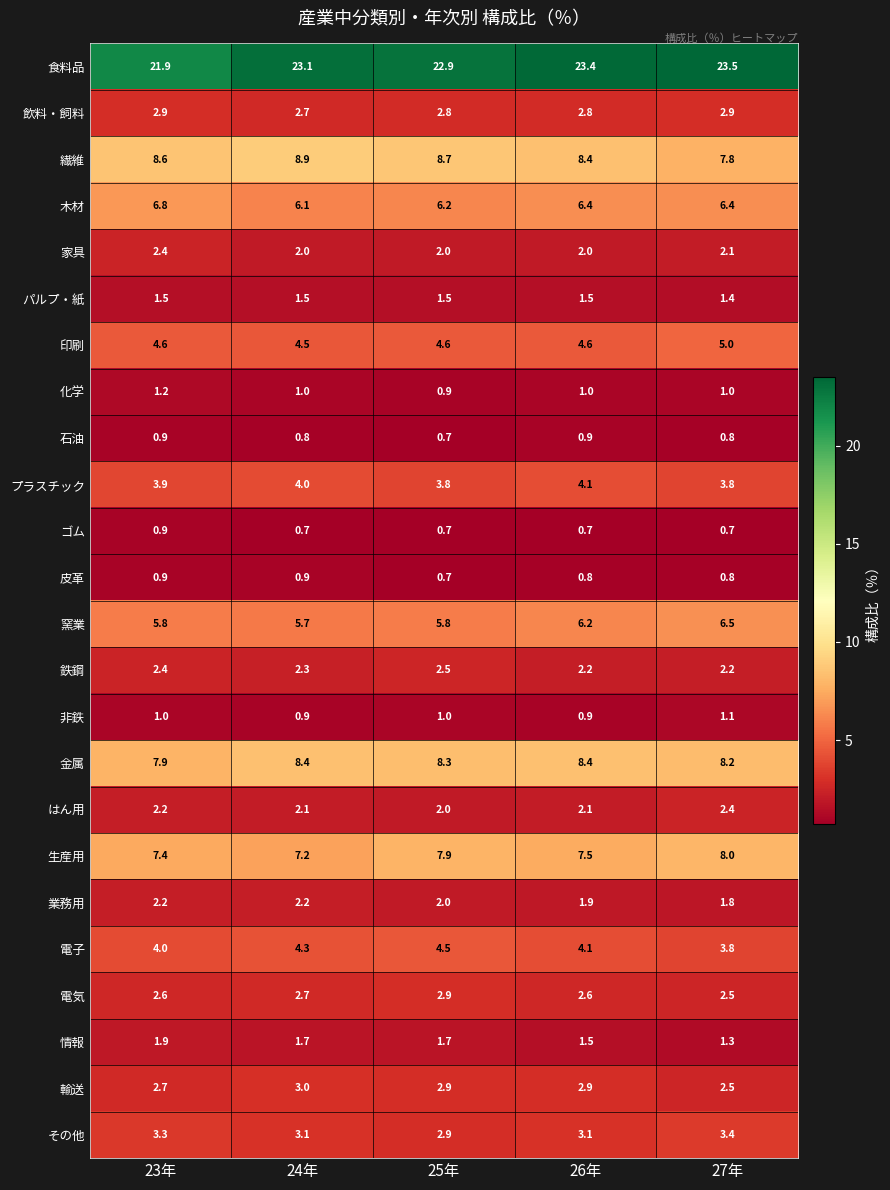

How many data points does each series have?

5